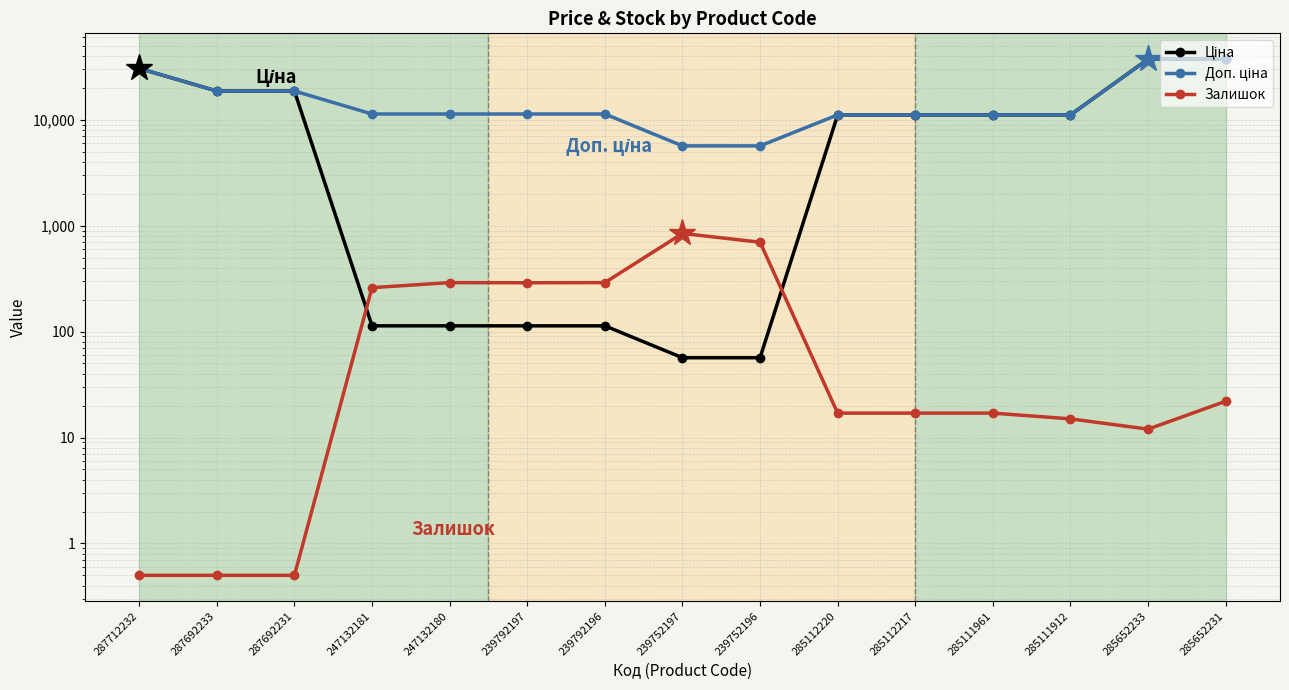

Reading left to right, extract all data points from this chart.

Ціна: 30512.3	18671.5	18671.5	113.3	113.3	113.3	113.3	56.7	56.7	11113.6	11113.6	11113.6	11113.6	37343.0	37343.0
Доп. ціна: 30512.3	18671.5	18671.5	11334.0	11334.0	11334.0	11334.0	5667.0	5667.0	11113.6	11113.6	11113.6	11113.6	37343.0	37343.0
Залишок: 0.5	0.5	0.5	260.0	290.0	289.0	290.0	845.0	698.0	17.0	17.0	17.0	15.0	12.0	22.0